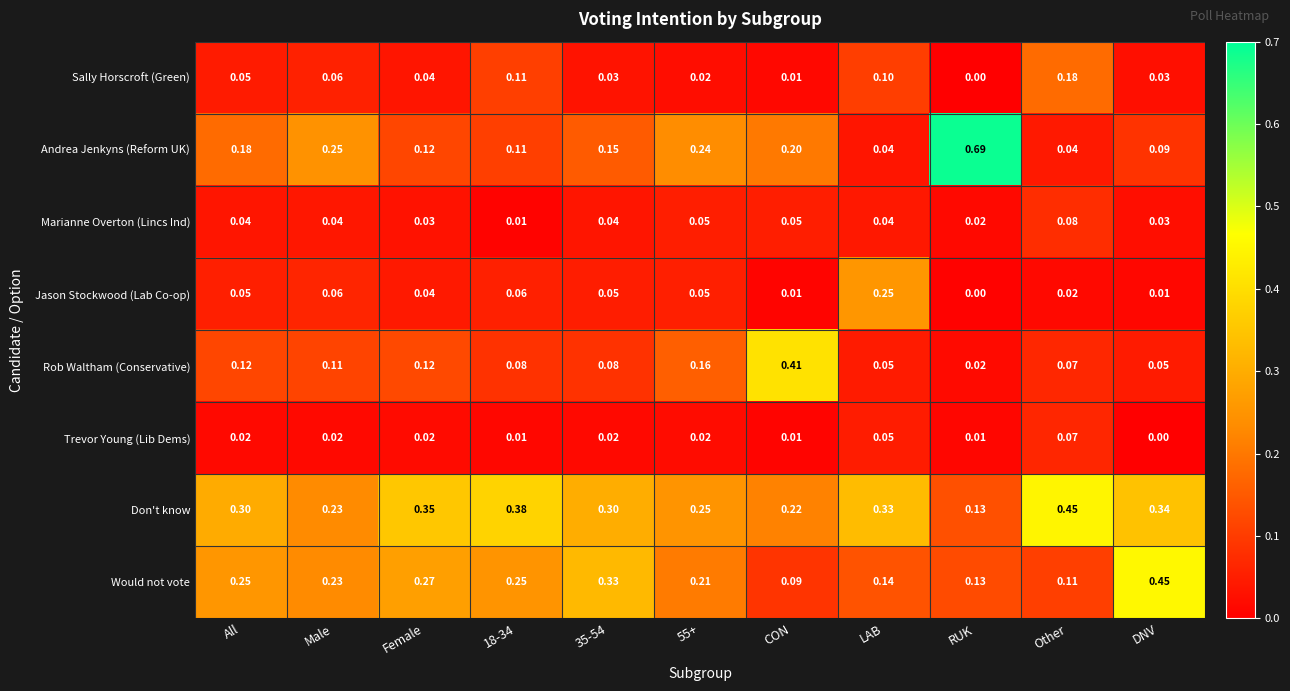

Which series has the largest total across all categories?

Don't know